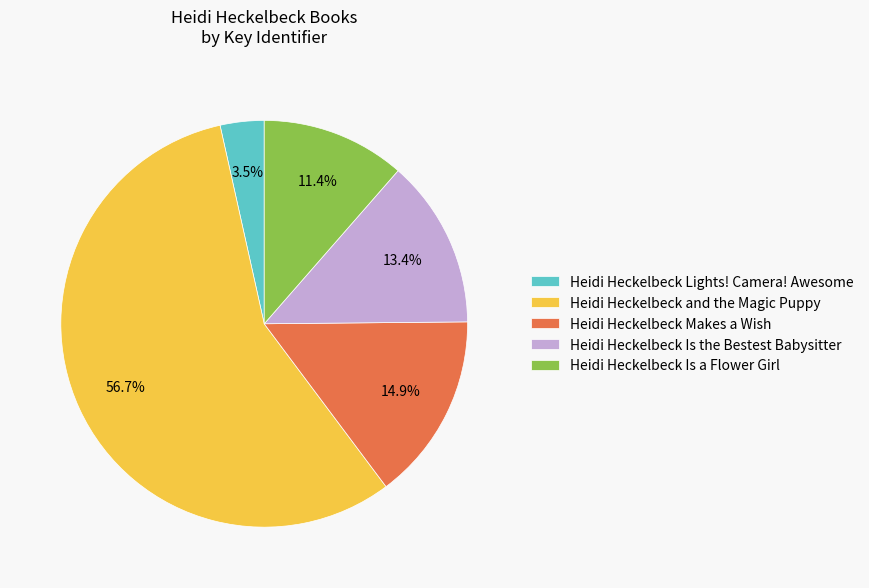

Count the number of slices in the pie.

5